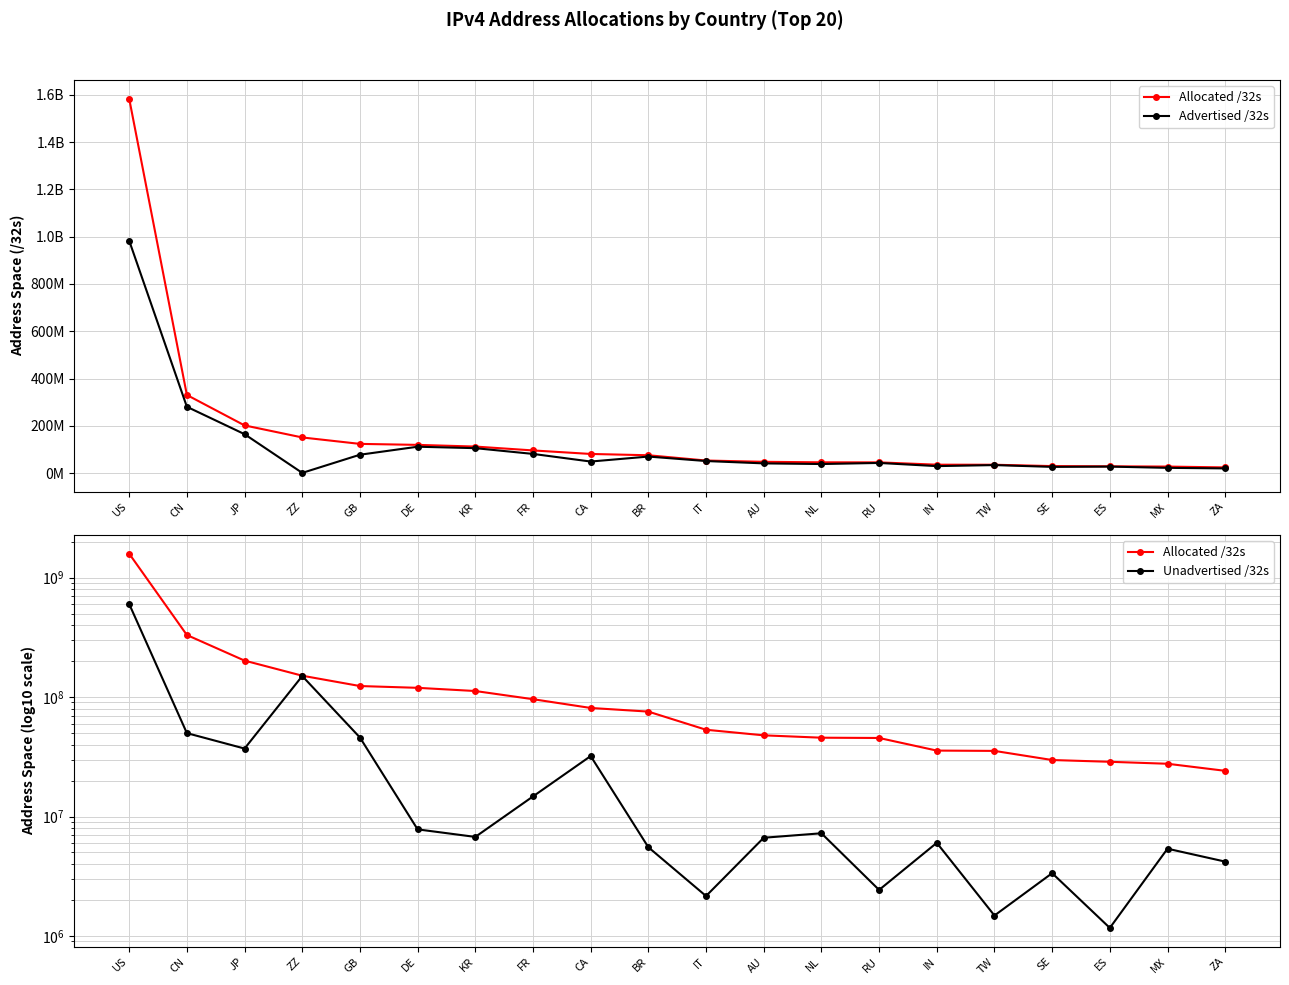

What are all the series names shown in the legend?

Allocated /32s, Advertised /32s, Unadvertised /32s